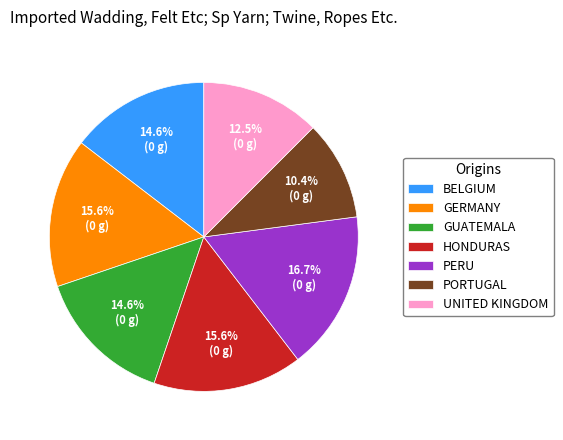

To the nearest percent, what is the average slice percentage?

14%